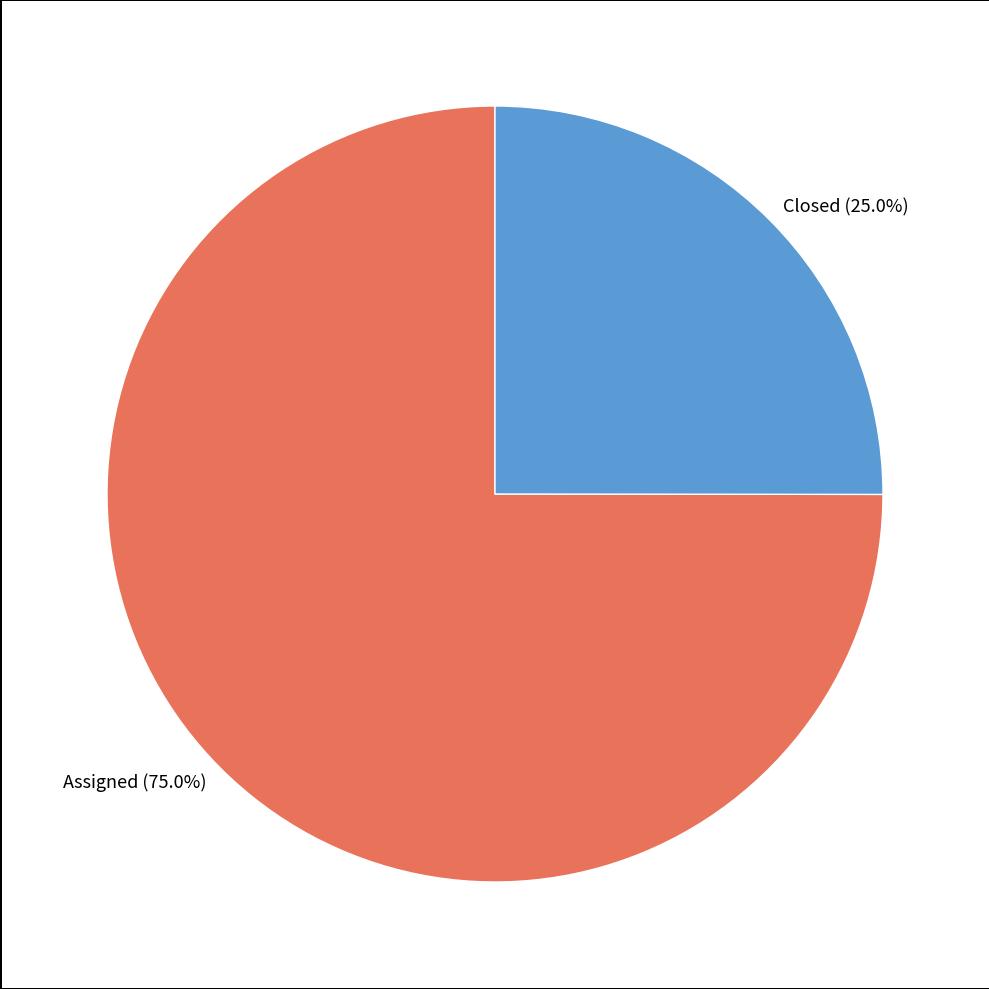

What is the total percentage of Assigned and Closed?

100.0%